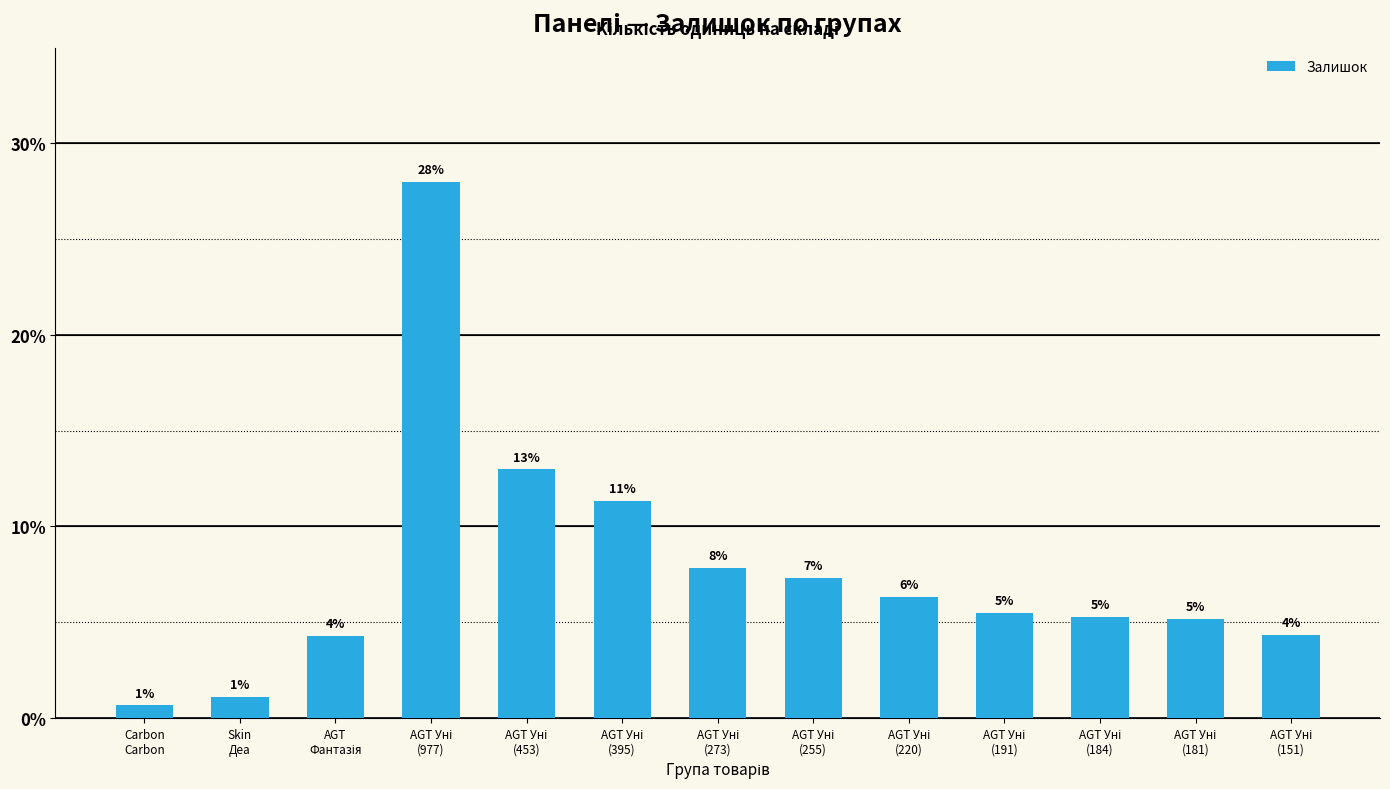

Rank the categories by value from highest to lowest.

AGT Уні
(977), AGT Уні
(453), AGT Уні
(395), AGT Уні
(273), AGT Уні
(255), AGT Уні
(220), AGT Уні
(191), AGT Уні
(184), AGT Уні
(181), AGT Уні
(151), AGT
Фантазія, Skin
Деа, Carbon
Carbon